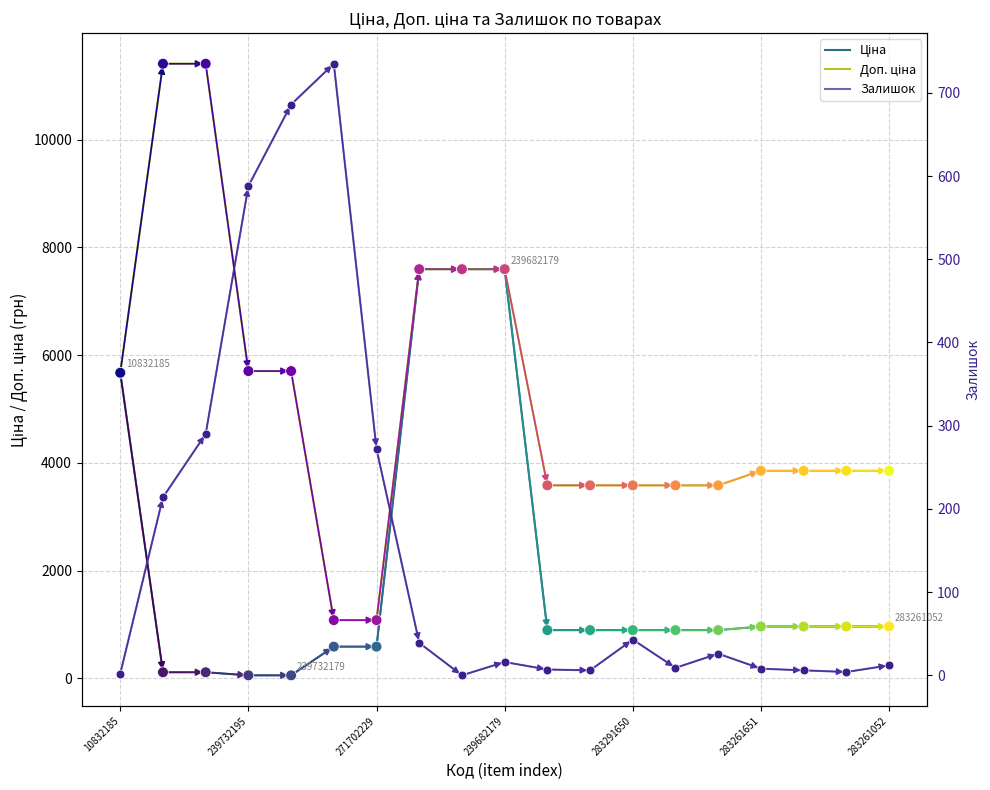

Is the value of Залишок at 271702229 greater than the value of Залишок markers at 13?

Yes